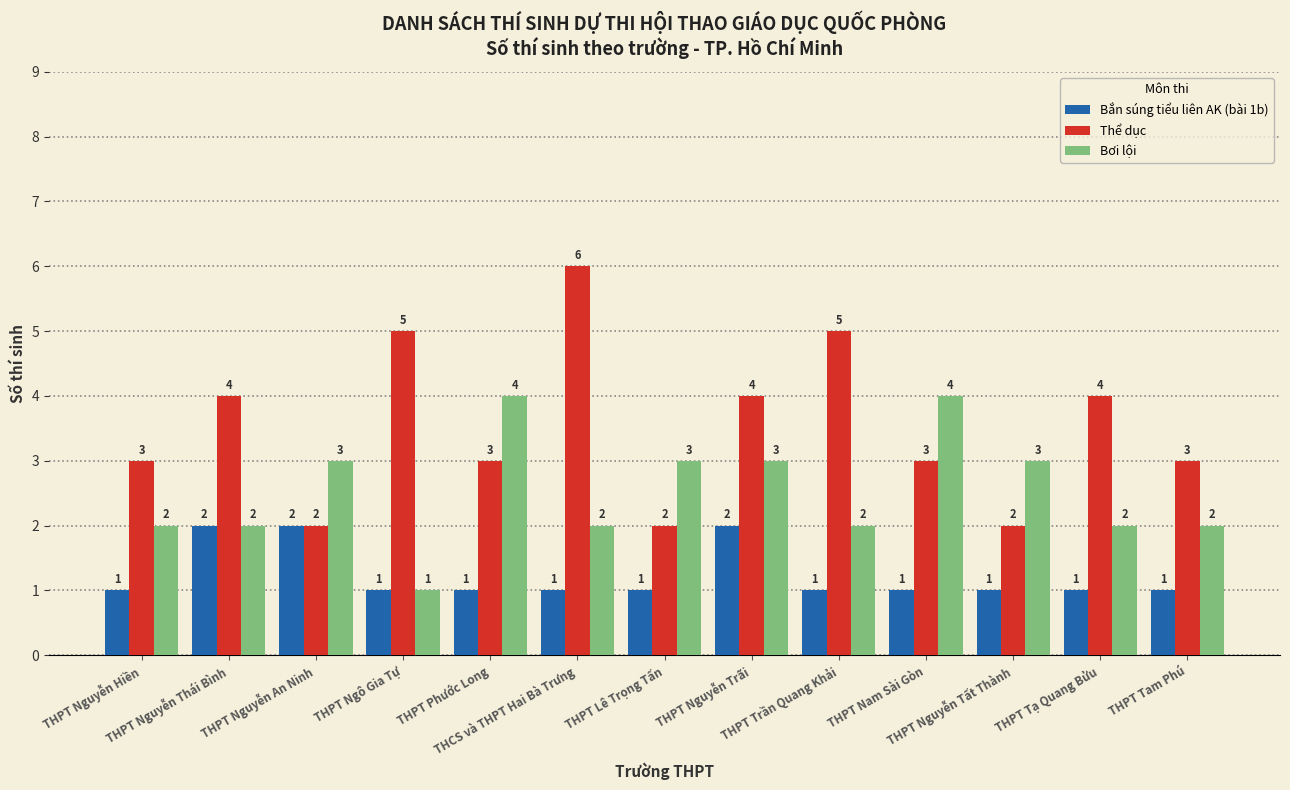

What position from the right is THPT Nguyễn Trãi?

6